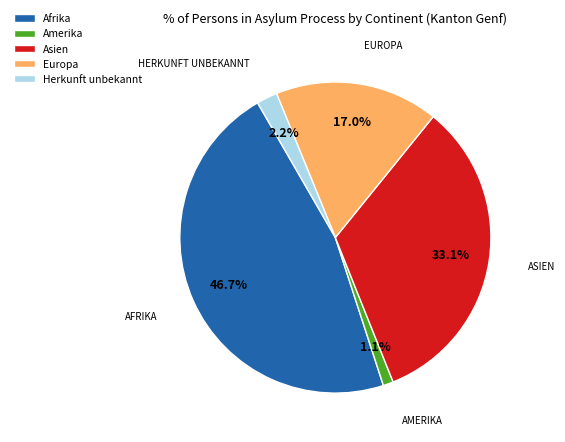

What percentage is the Europa slice, to the nearest percent?

17%